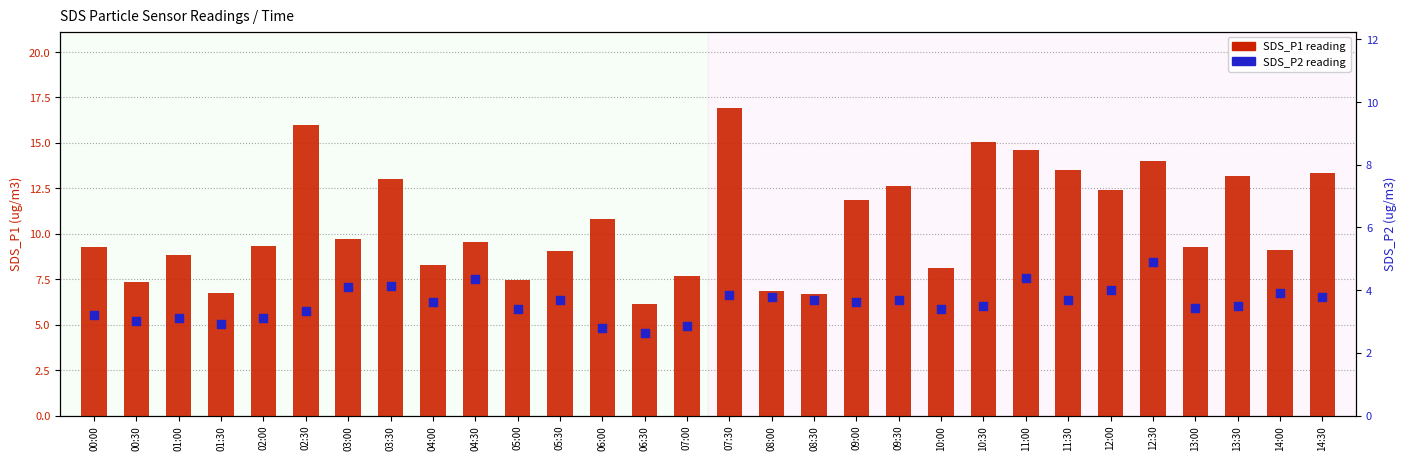

Which series contains the highest Y value?

SDS_P1 reading